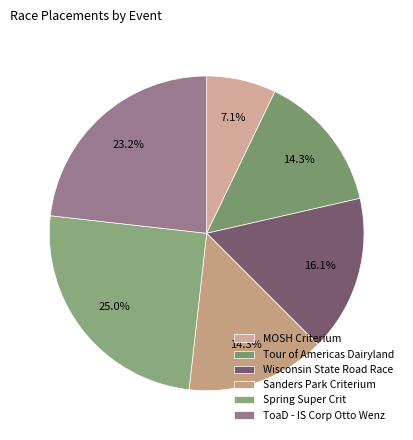

Do Sanders Park Criterium and ToaD - IS Corp Otto Wenz together represent more than half of the pie?

No